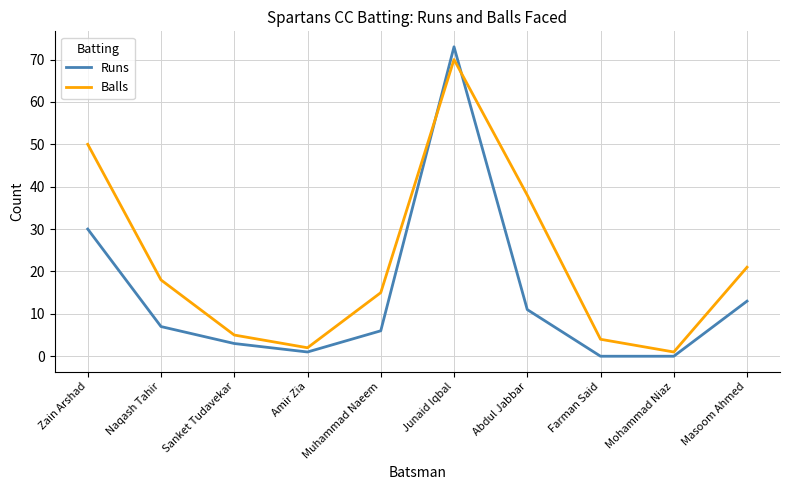

Which label corresponds to the largest value in the chart?

Junaid Iqbal